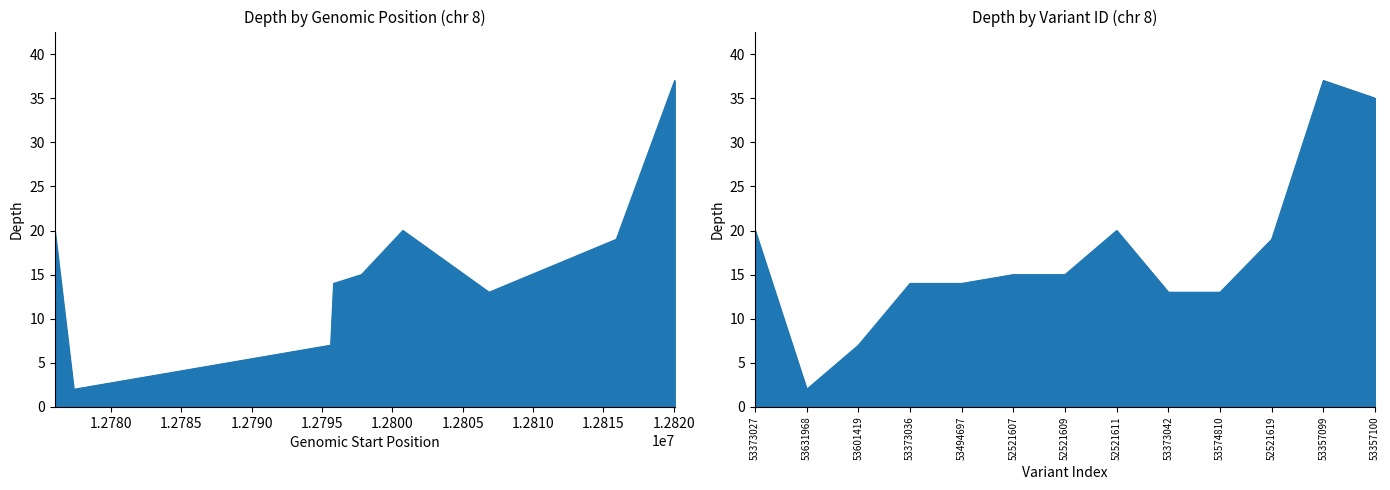

Does the chart display data point markers on the line(s)?

No